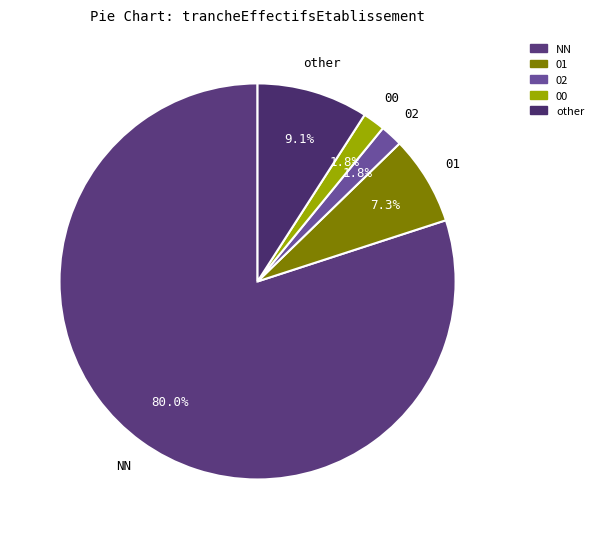

To the nearest percent, what is the average slice percentage?

20%